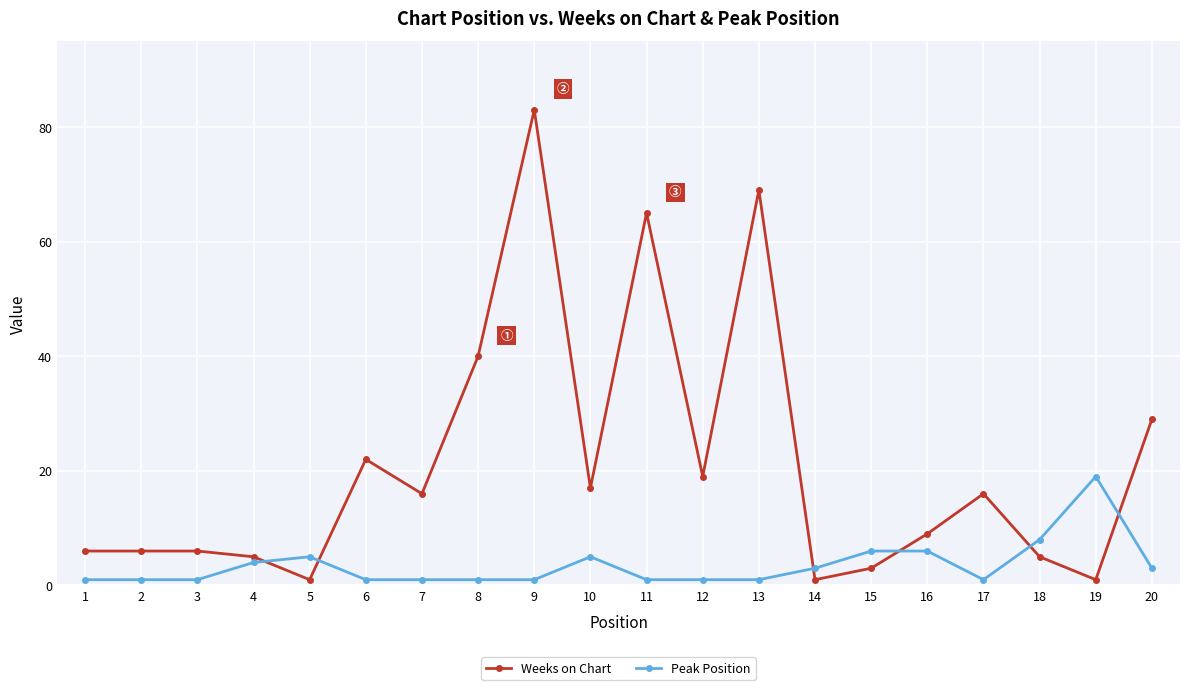

How many data points in Weeks on Chart are less than 16?

10